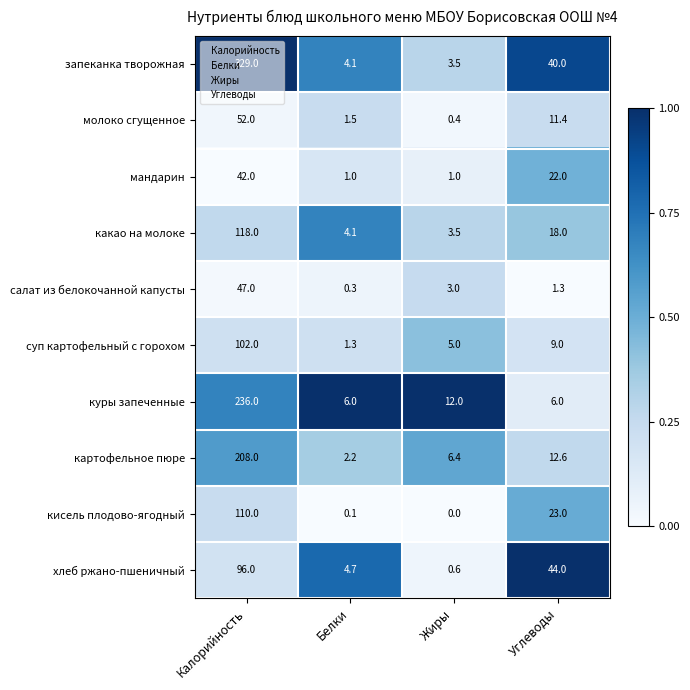

What is the sum of all салат из белокочанной капусты values?

51.6